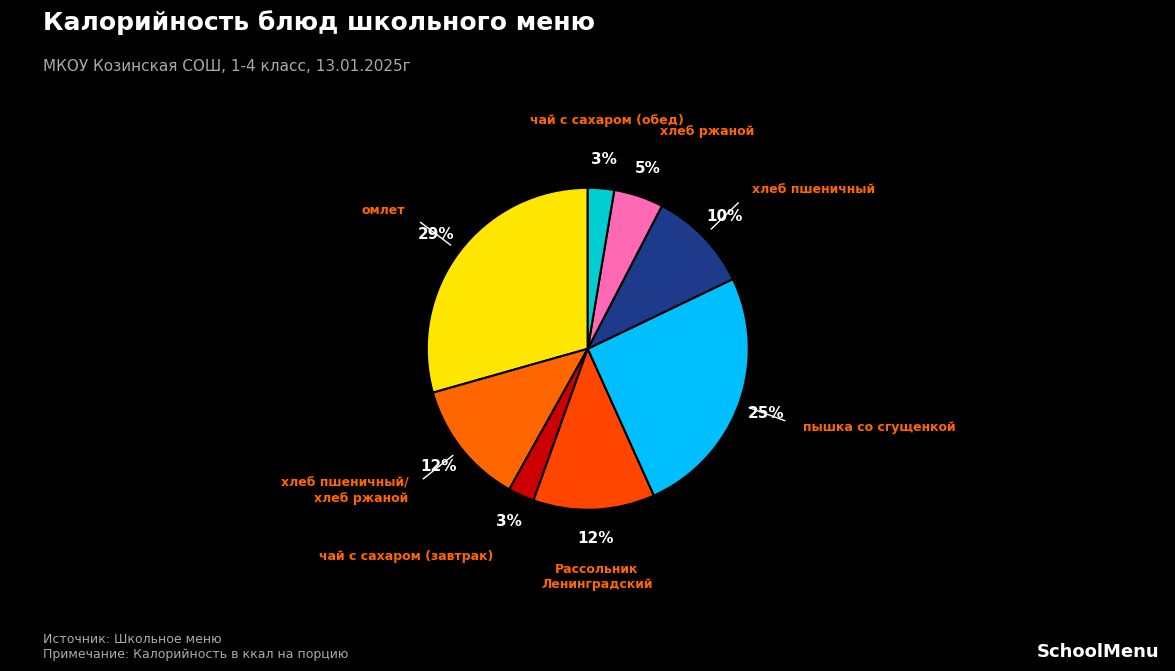

Is it true that хлеб пшеничный/ хлеб ржаной is 12% of the pie?

True